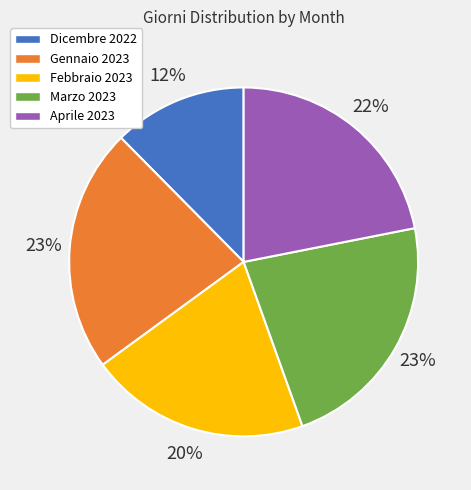

How many slices are in this pie chart?

5